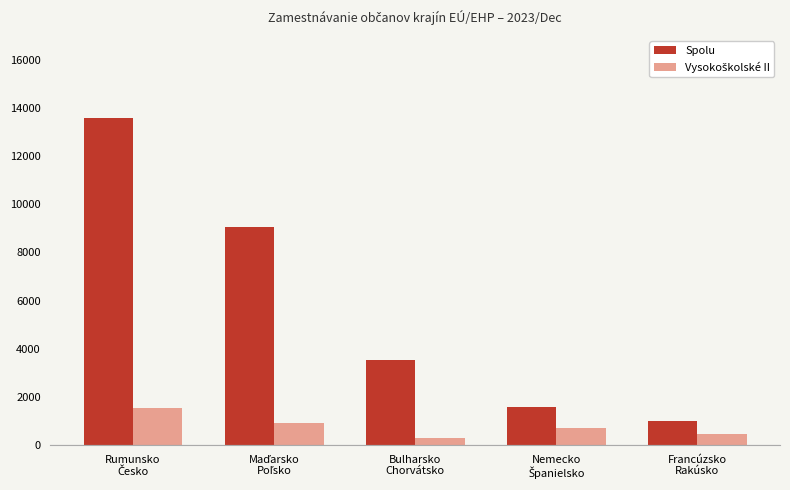

What is the sum of all Spolu values?

28790